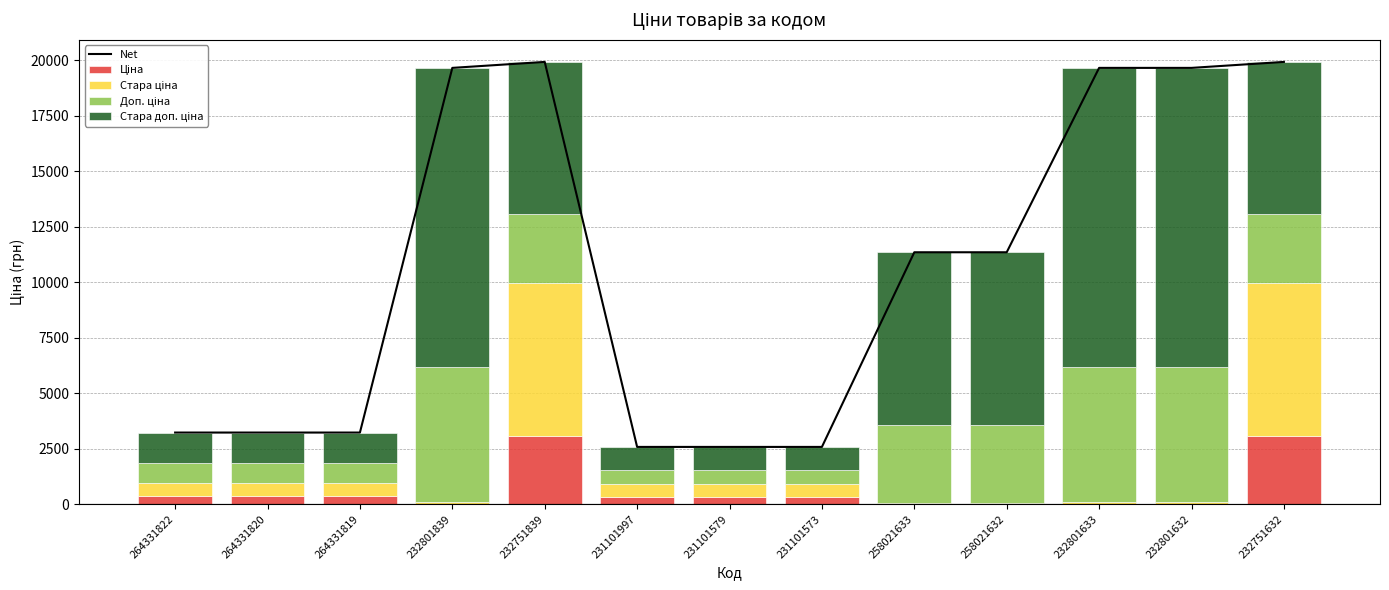

What is the minimum value shown in the chart?

15.6